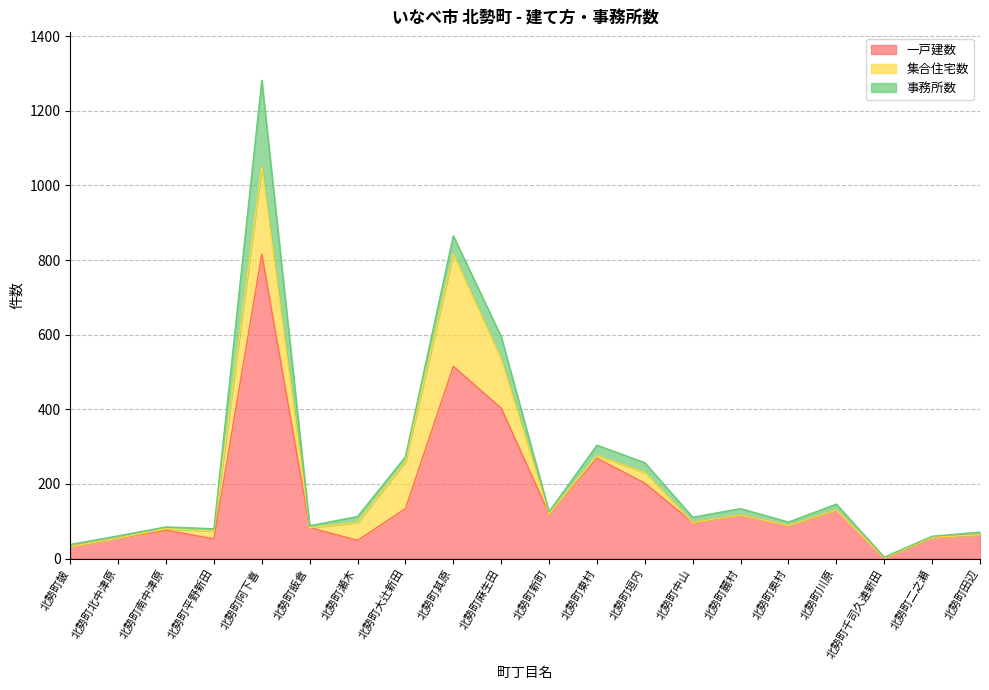

What is the total value across all series at 北勢町飯倉?

88